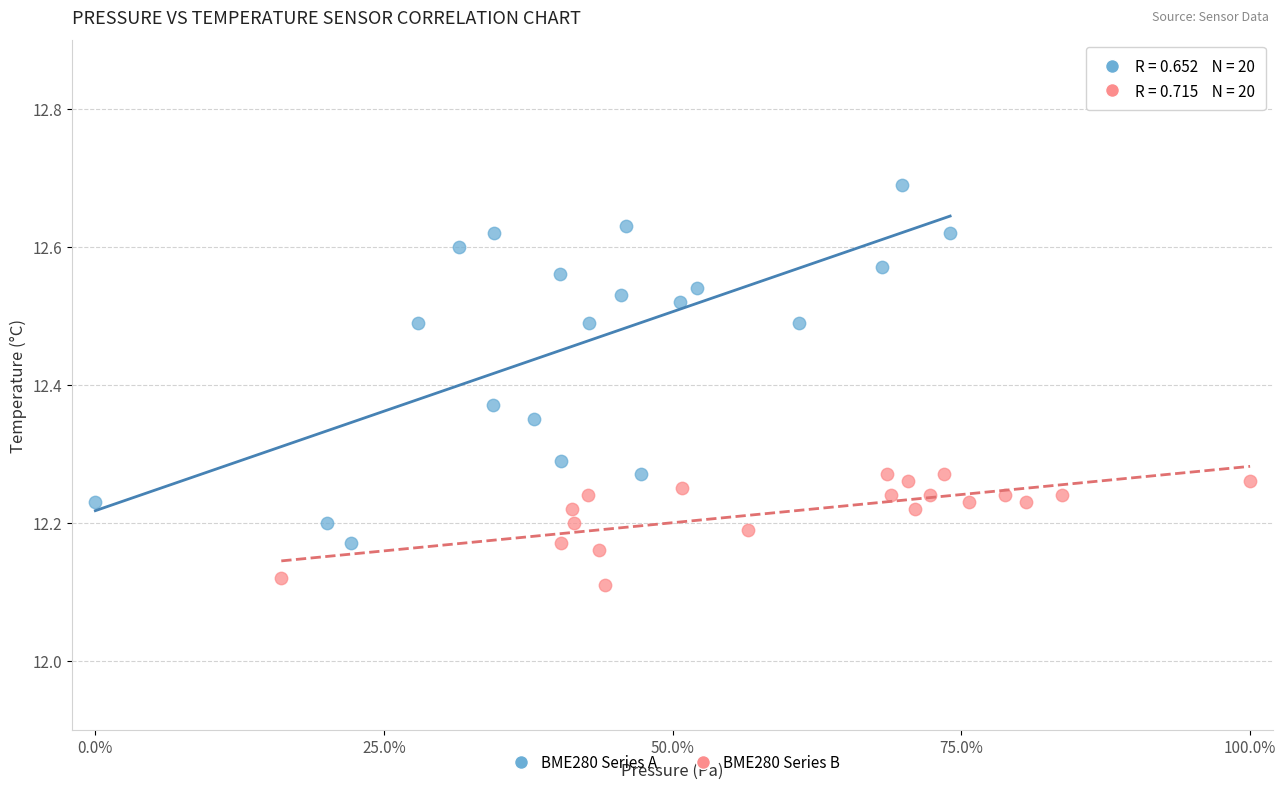

Which series contains the highest Y value?

BME280 Series A